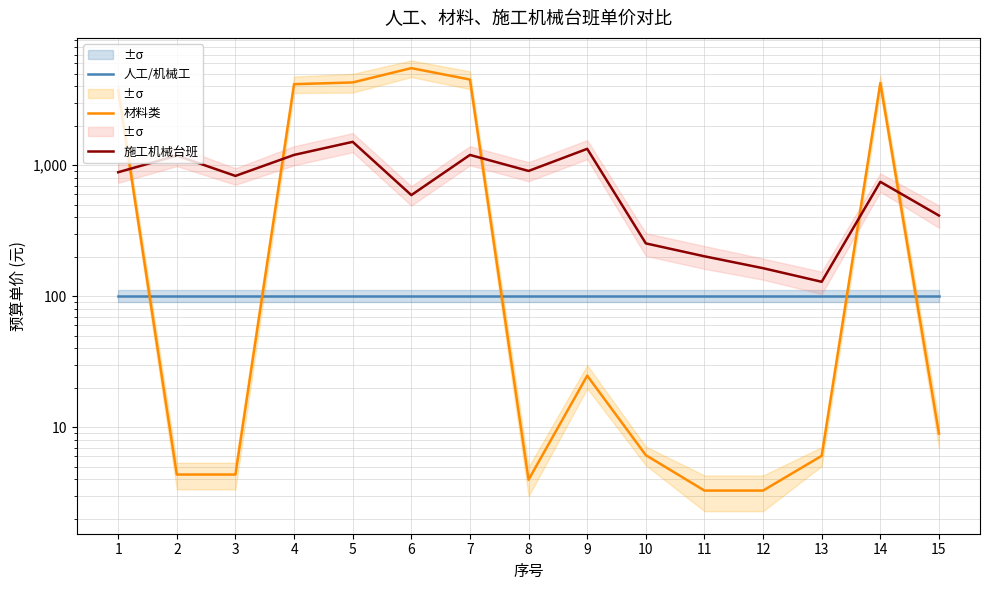

Where is 人工/机械工 nearest to the value 101?

1